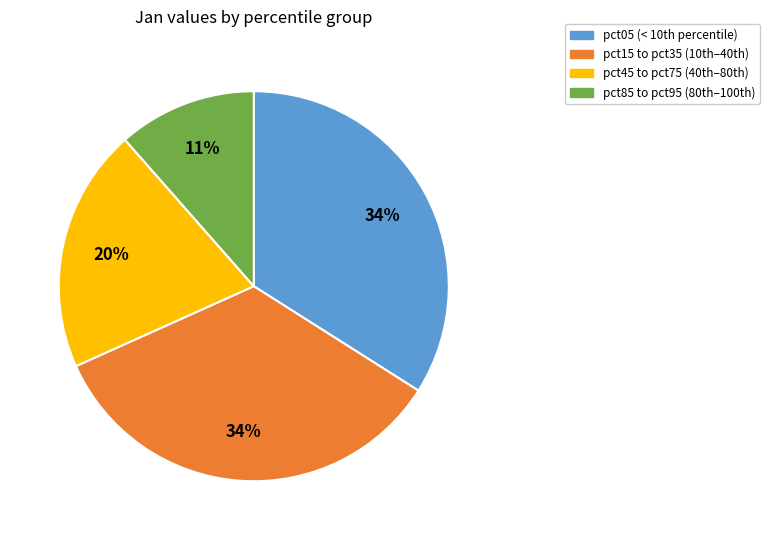

Which slice is the smallest?

pct85 to pct95 (80th–100th)